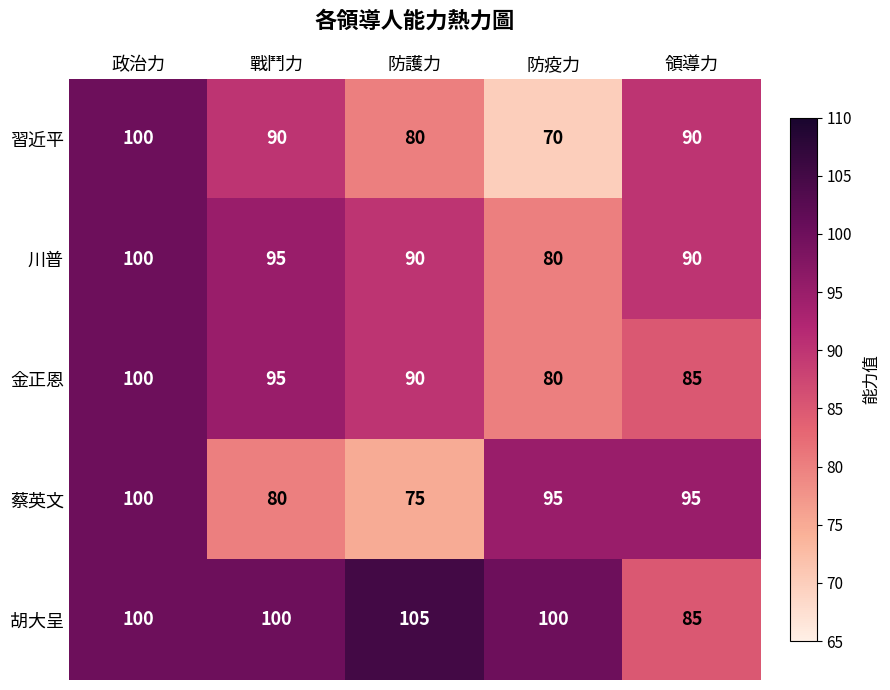

At which category does the chart reach its peak across all series?

防護力